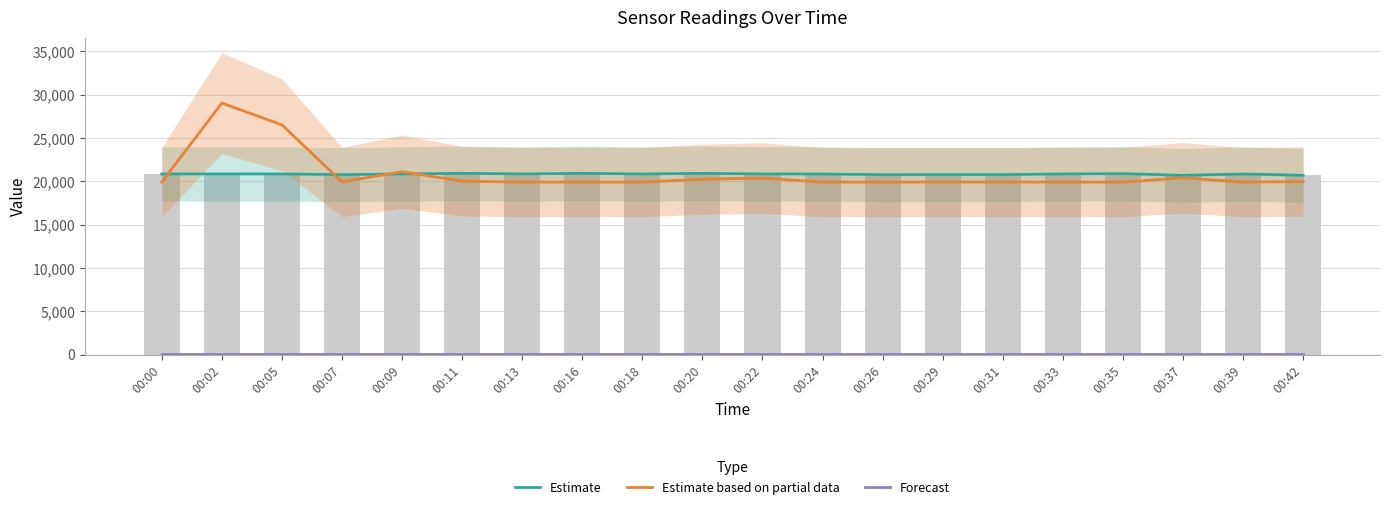

Between 00:42 and 00:11, which is larger?

00:11